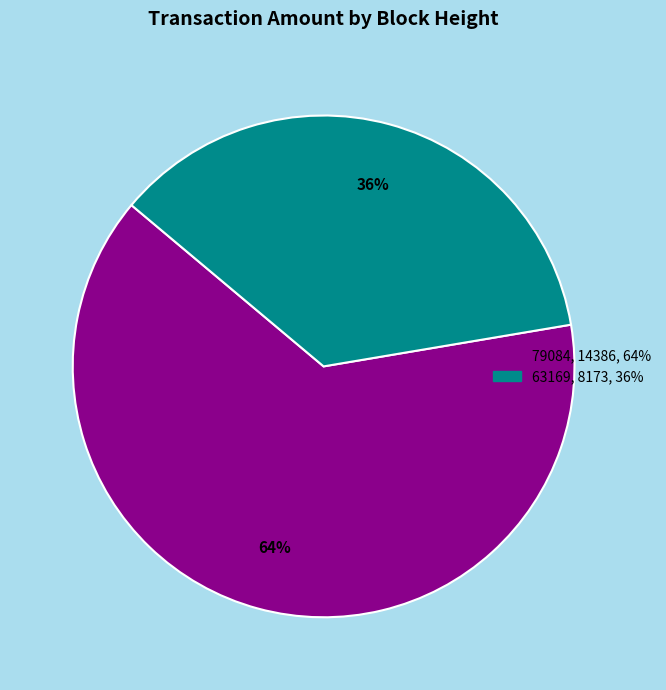

Is there any slice that represents more than half of the pie?

Yes